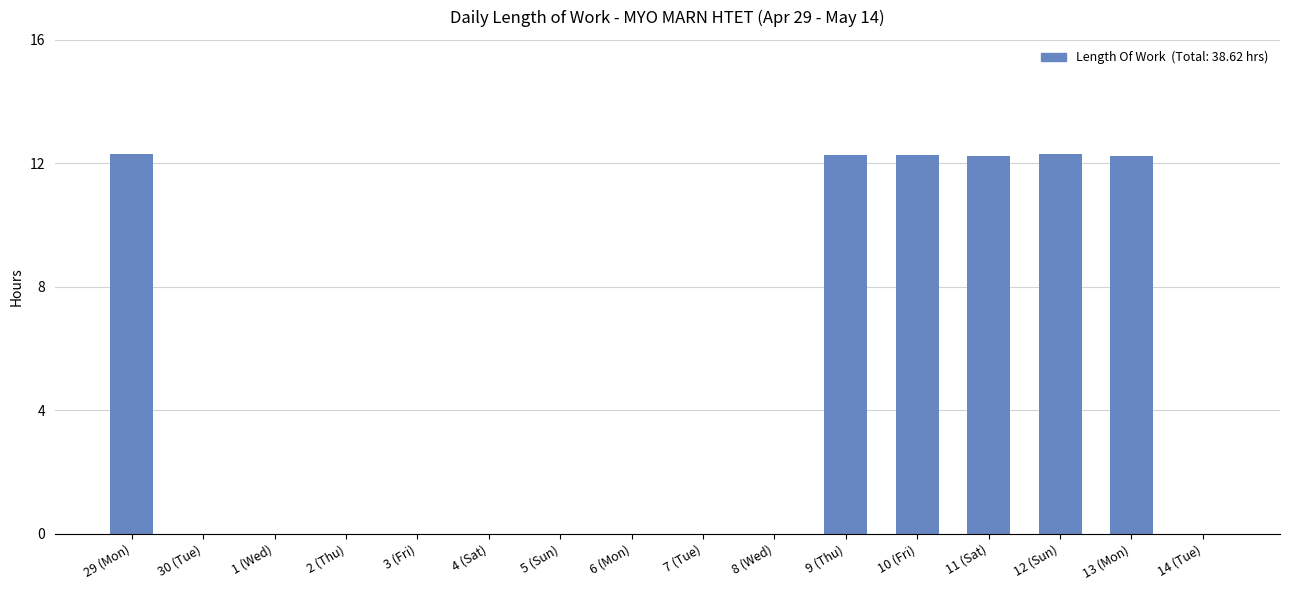

What is the sum of the values at 9 (Thu) and 4 (Sat)?

12.3